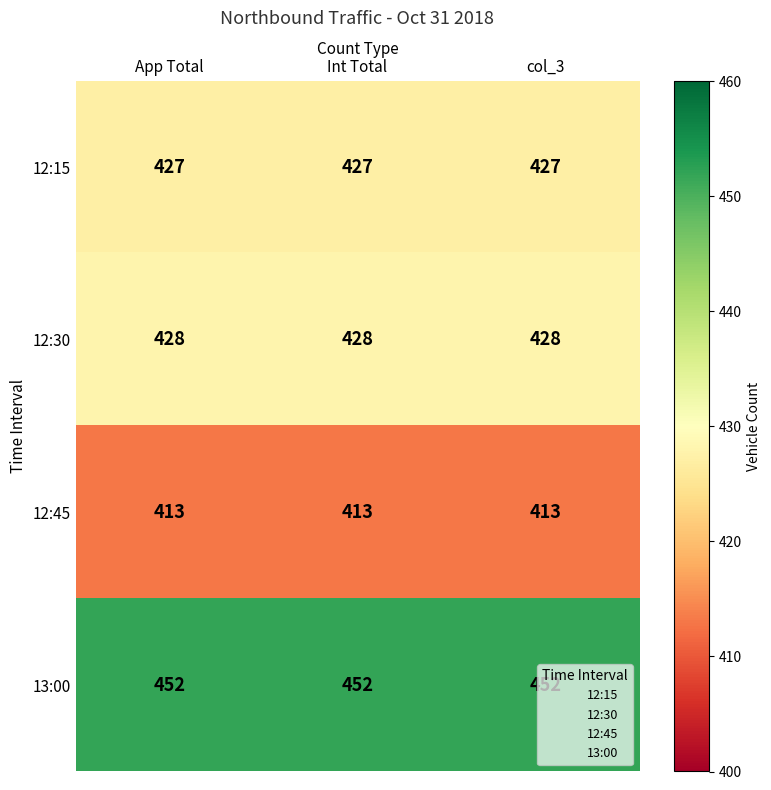

What is the spread (max minus min) of values at Int Total?

39